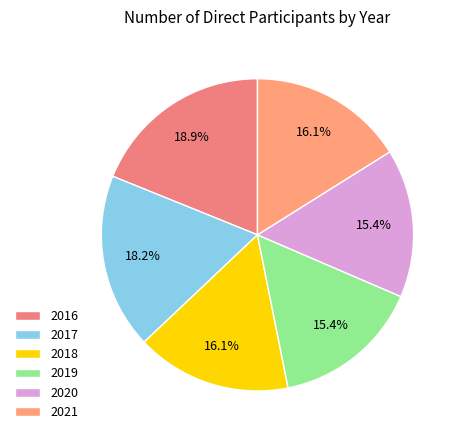

What percentage is the 2018 slice, to the nearest percent?

16%